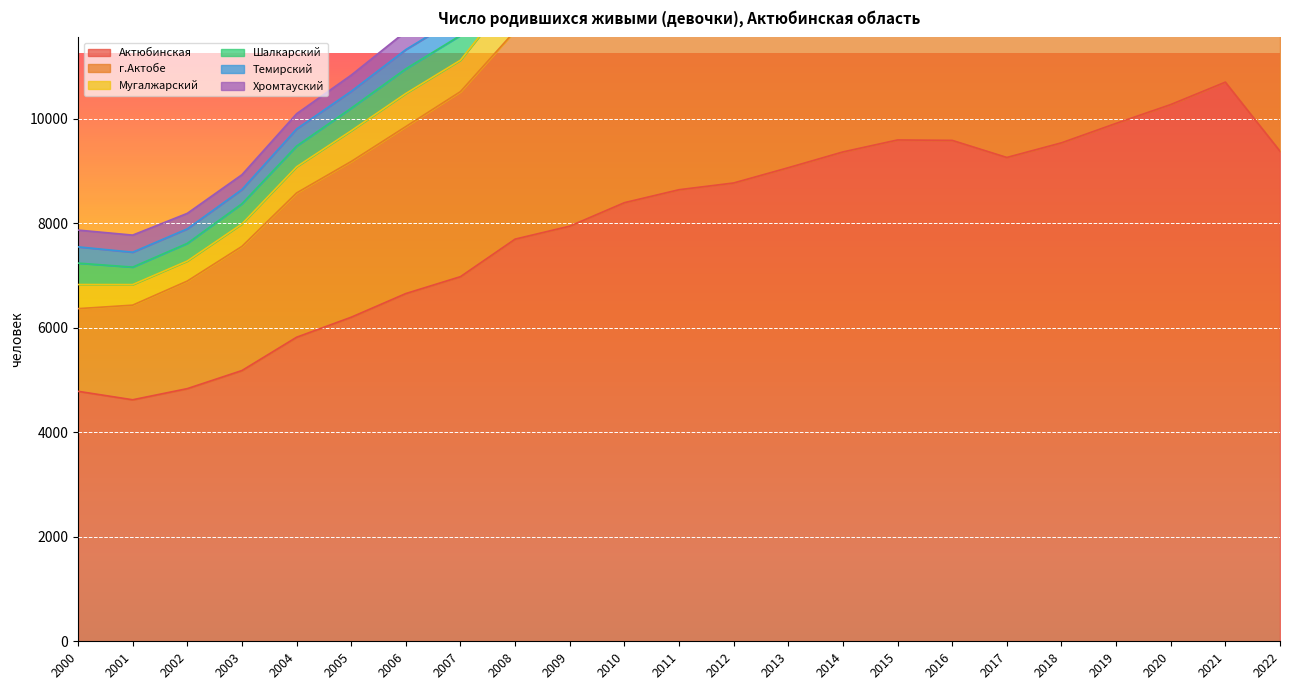

What is the highest value of the Шалкарский series?

568